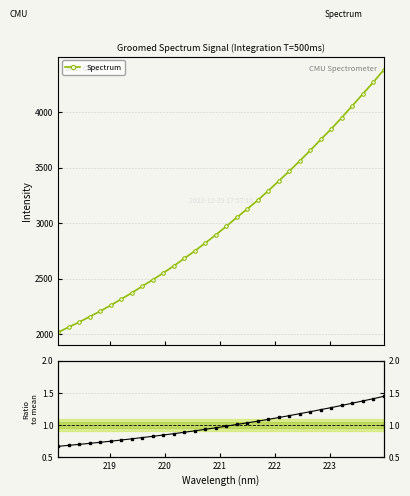

What is the difference between the maximum and minimum values in the Ratio to mean series?

0.8